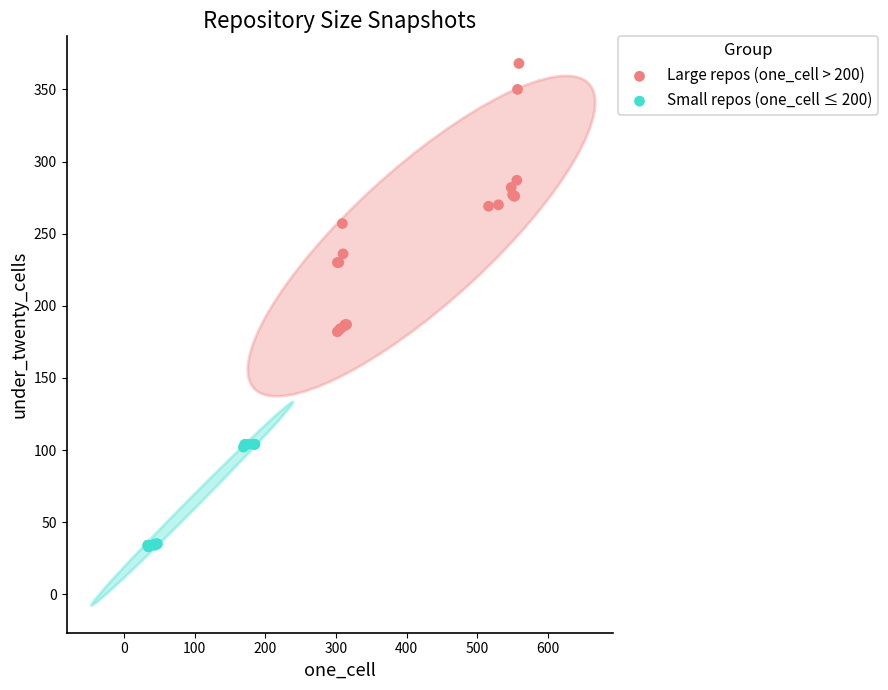

What are all the series names shown in the legend?

Large repos (one_cell > 200), Small repos (one_cell ≤ 200)